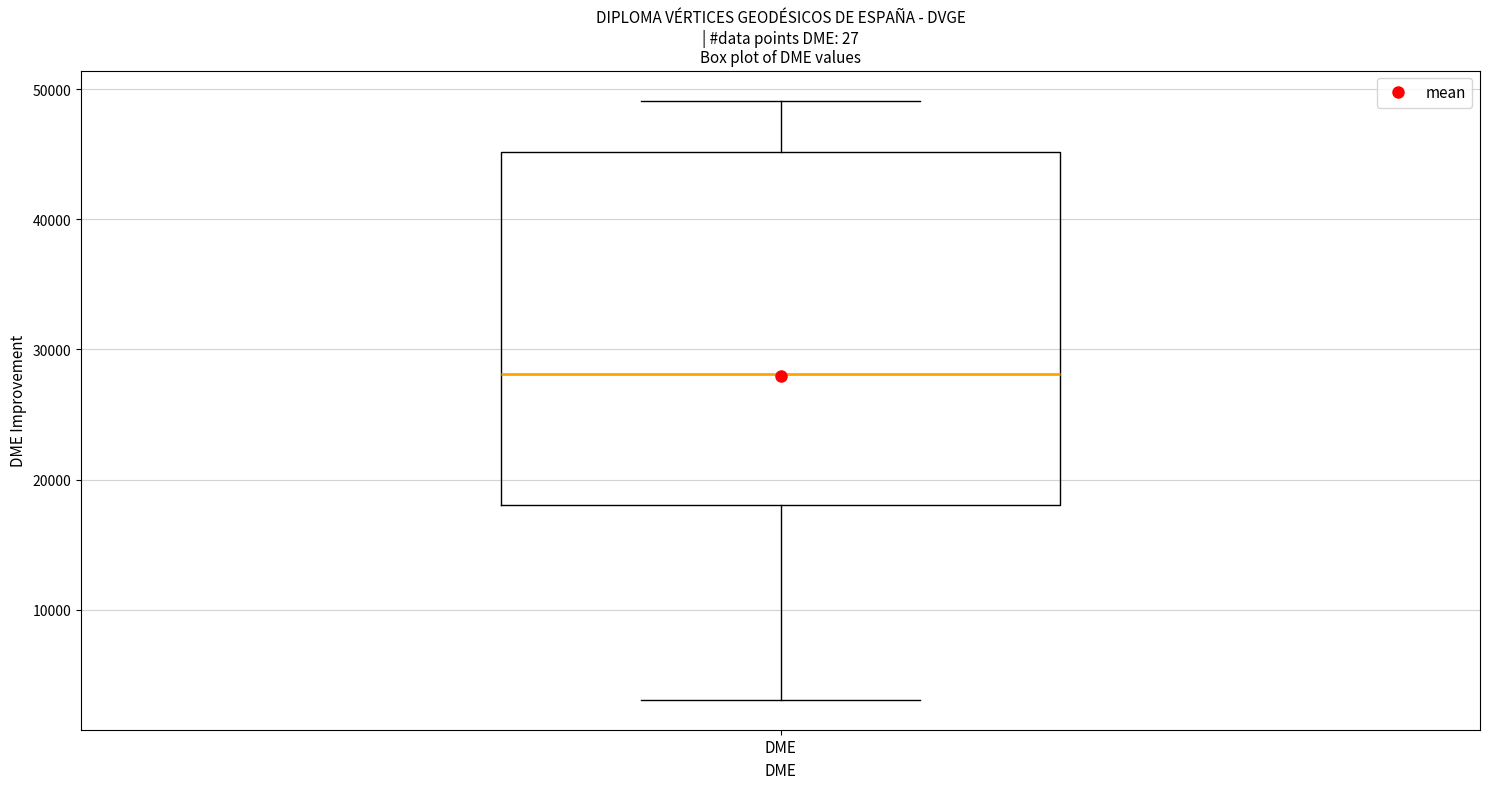

Where is the upper edge of the box for DME on the y-axis? The values are not printed on the chart, so give them approximately, as read against the axis.

45000